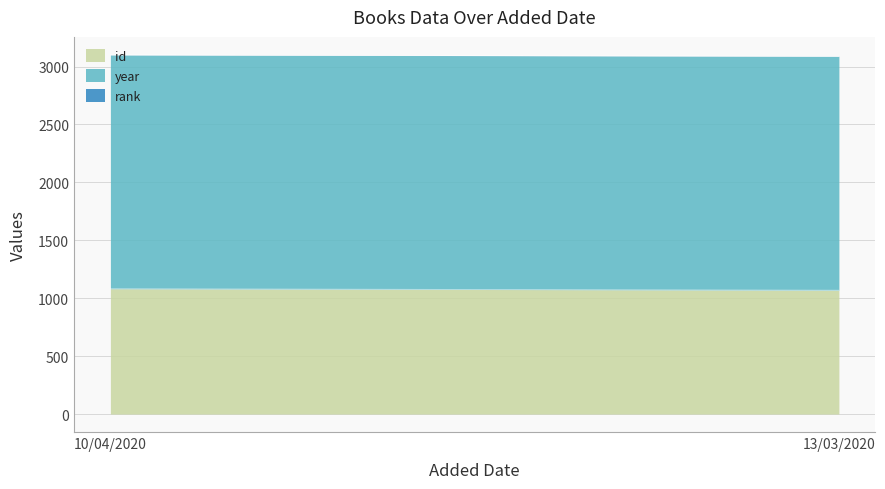

What is the sum of all id values?

2151